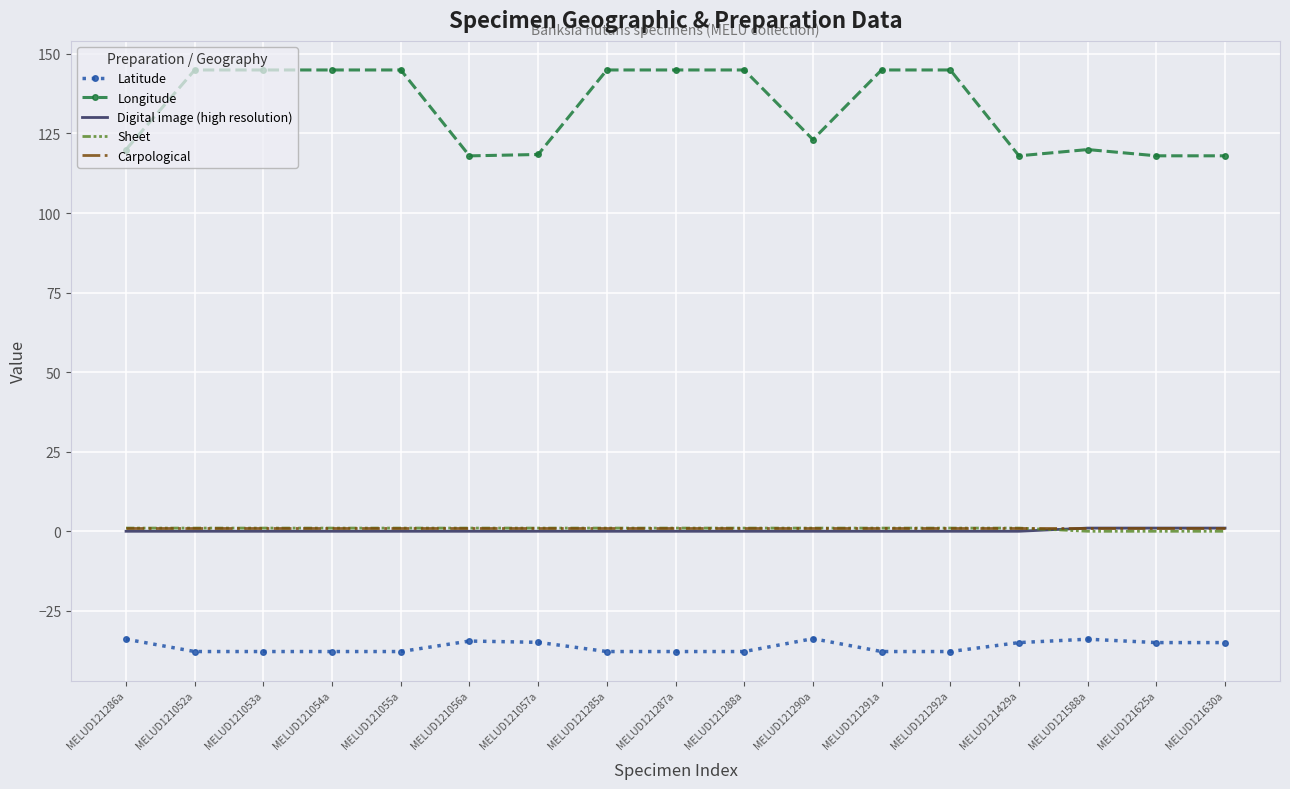

True or false: Longitude and Digital image (high resolution) cross at least once.

False